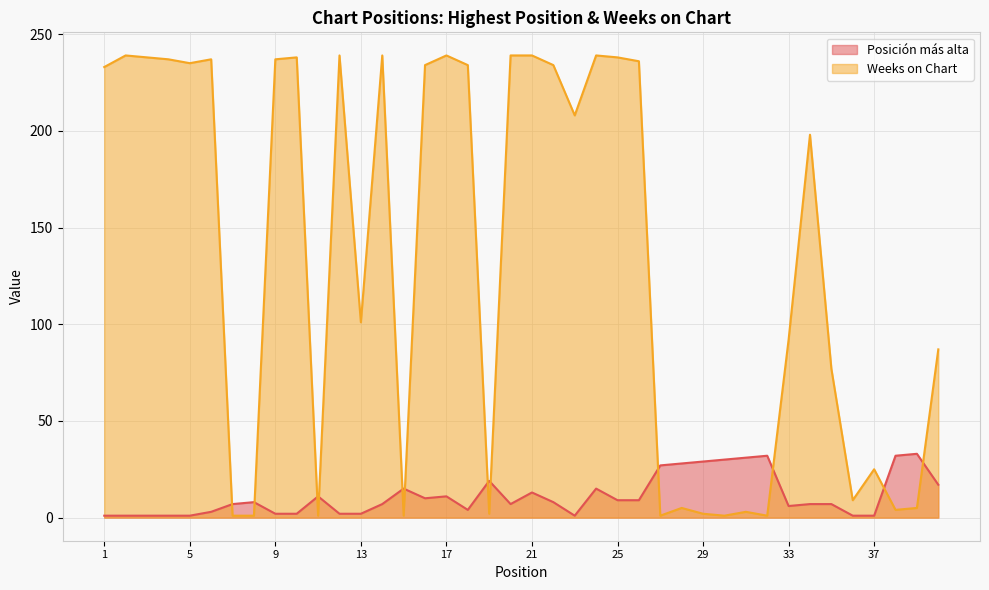

Count the number of categories in the chart.

40